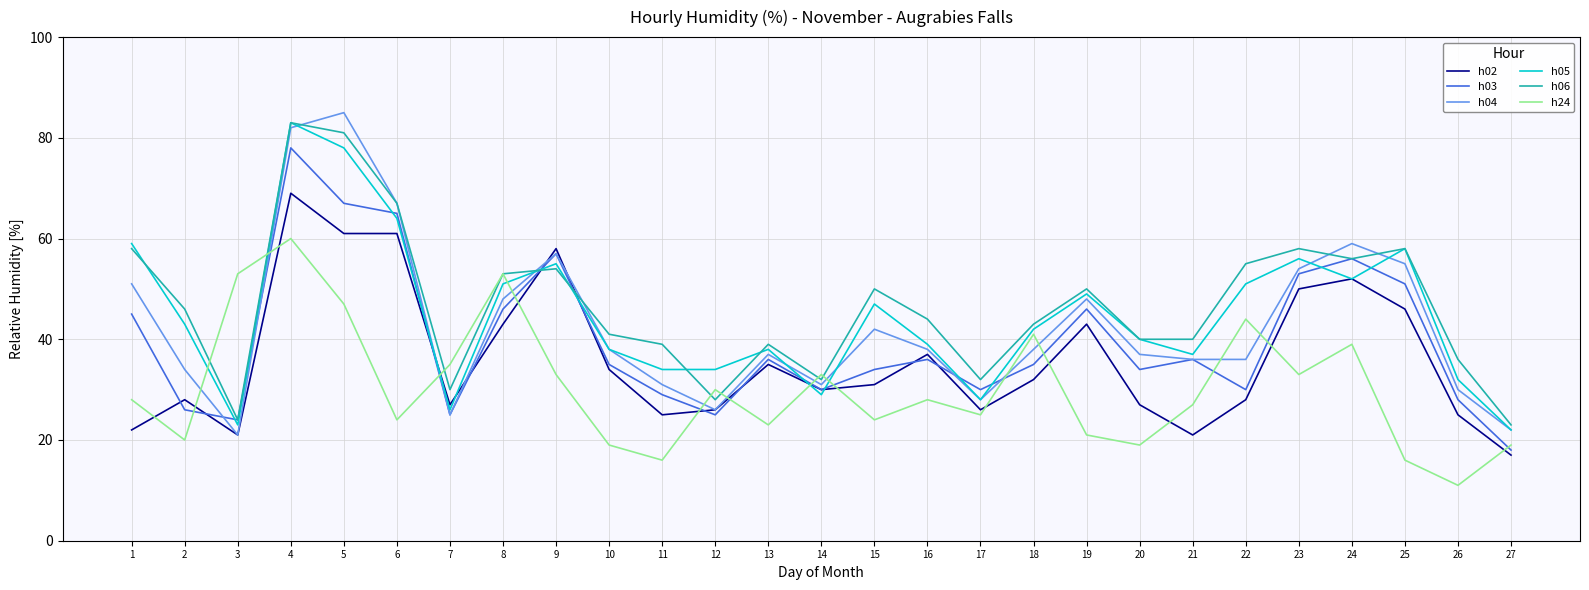

Where is h05 nearest to the value 52?

24